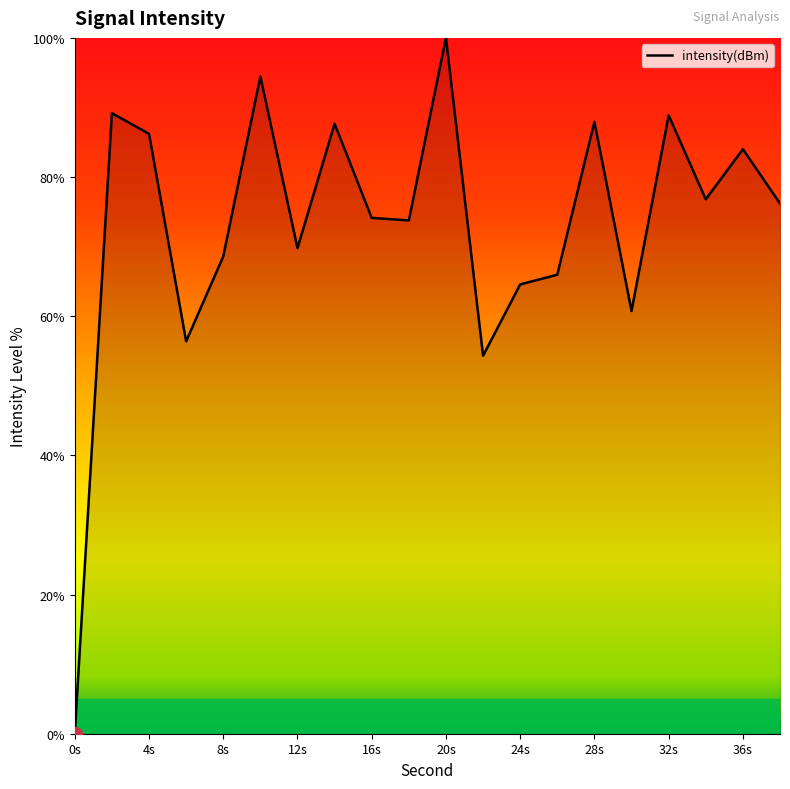

What is the difference between the maximum and minimum values?

100.0